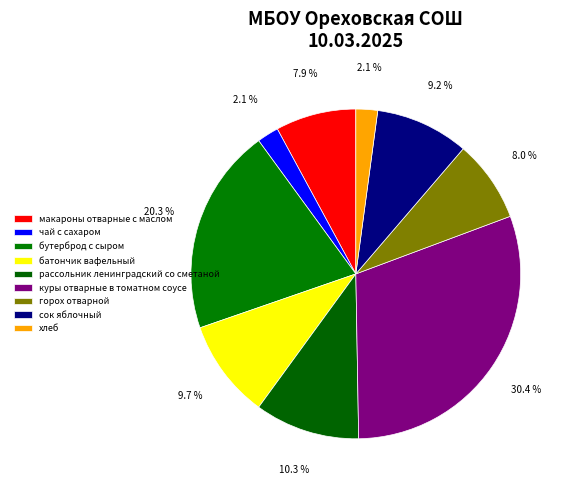

How many slices are in this pie chart?

9